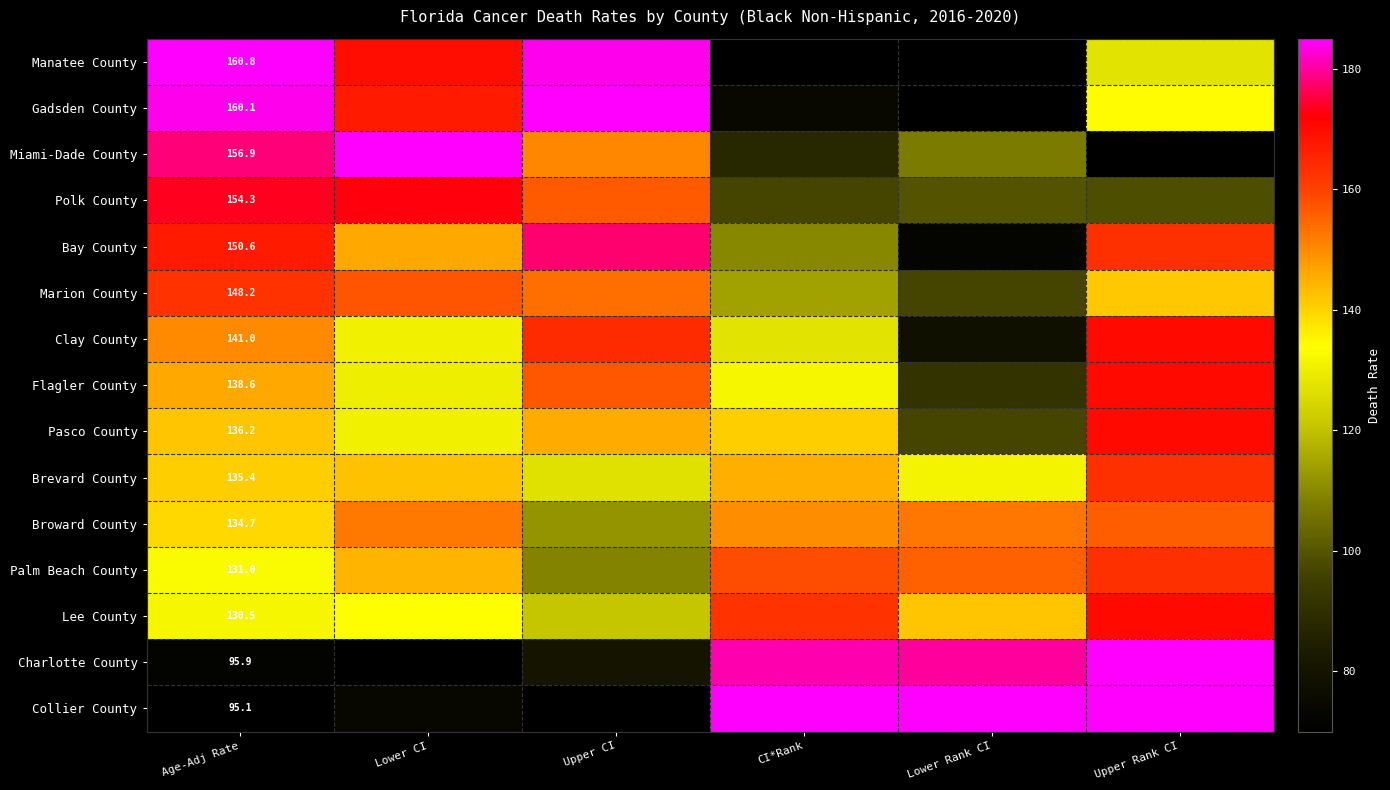

At Age-Adj Rate, list the series in order from smallest to largest.

Collier County, Charlotte County, Lee County, Palm Beach County, Broward County, Brevard County, Pasco County, Flagler County, Clay County, Marion County, Bay County, Polk County, Miami-Dade County, Gadsden County, Manatee County